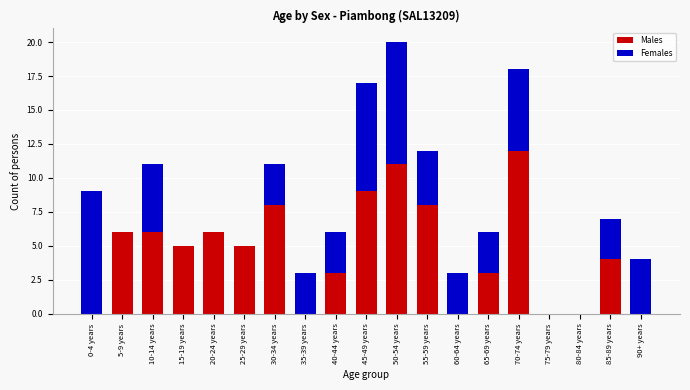

Is it true that Males equals 6 at 10-14 years?

True